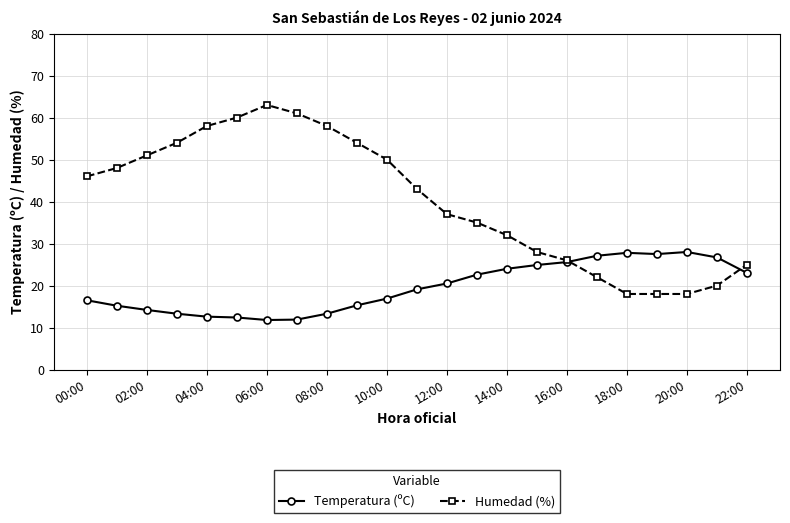

True or false: Temperatura (ºC) has more than 0 interior local peaks.

True